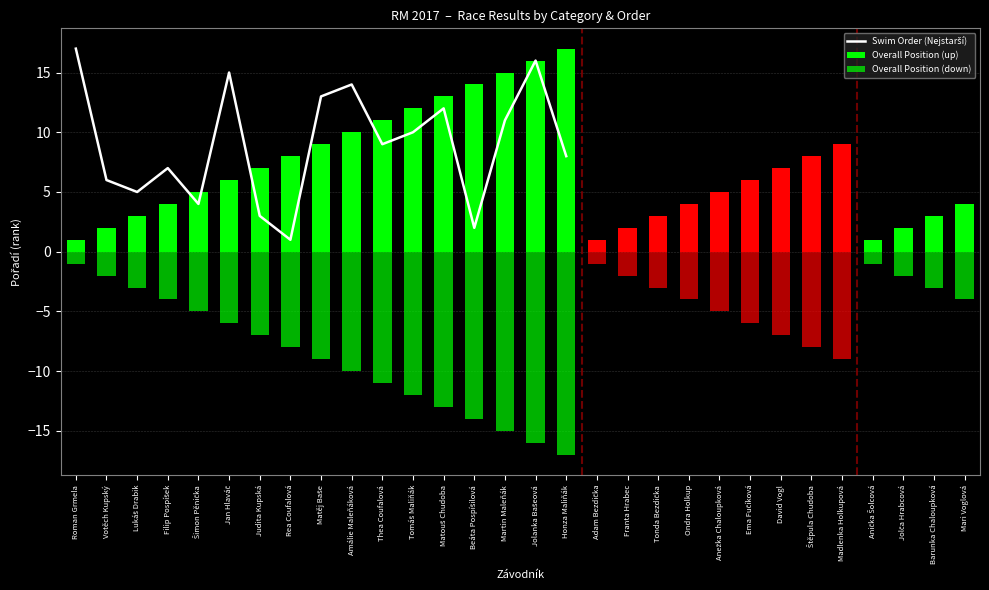

How many data points does each series have?

30